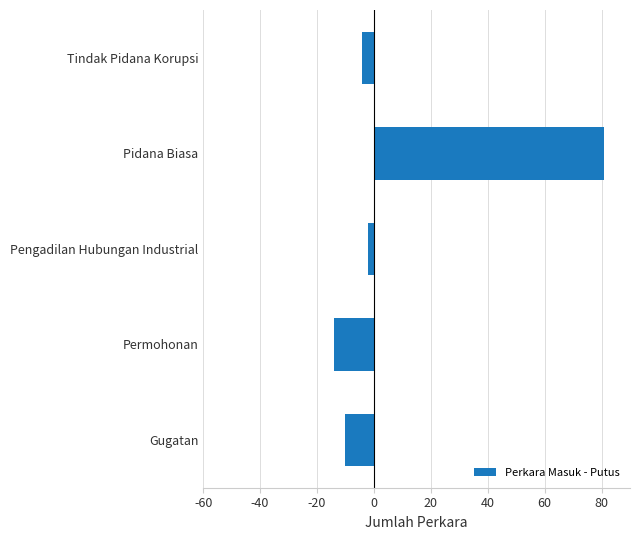

Reading bottom to top, extract all data points from this chart.

-10	-14	-2	81	-4